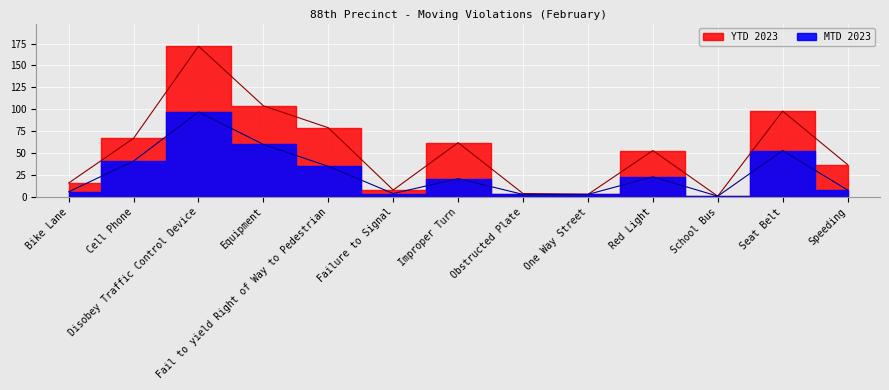

Between Disobey Traffic Control Device and Improper Turn, which is larger?

Disobey Traffic Control Device